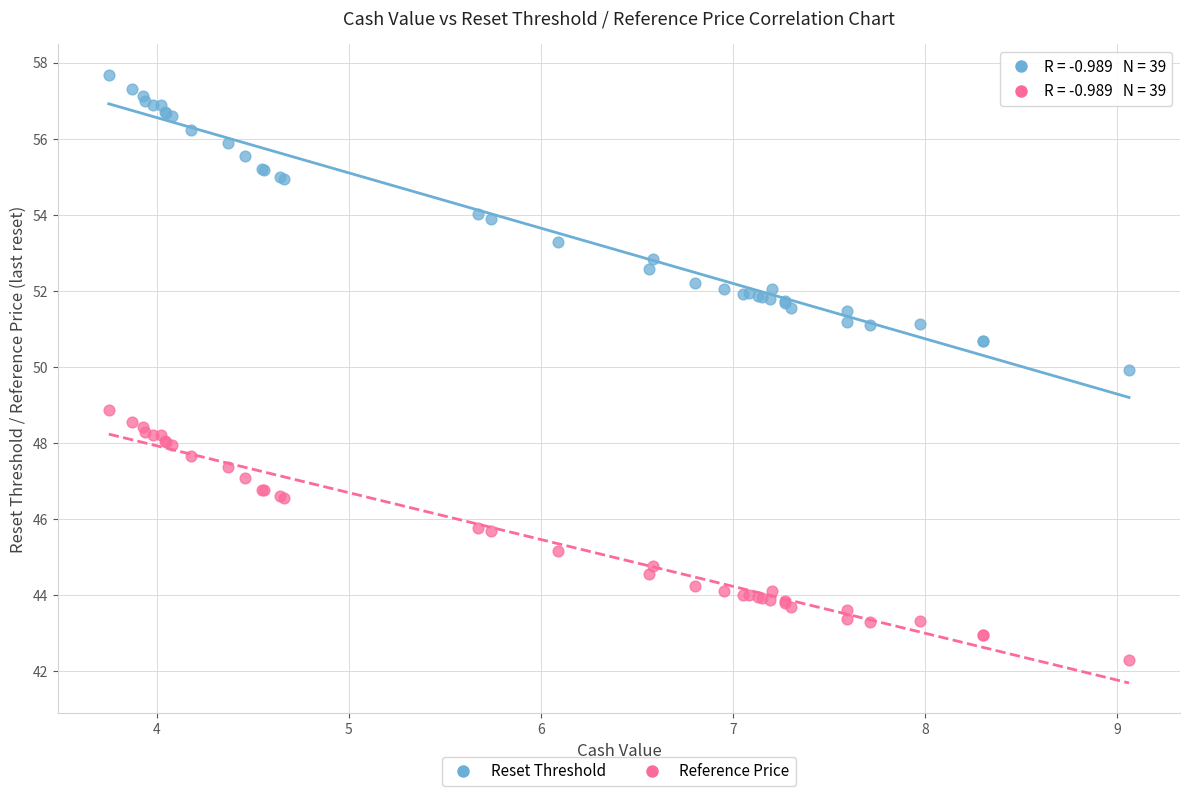

Which series has the widest spread of Y values?

Reset Threshold